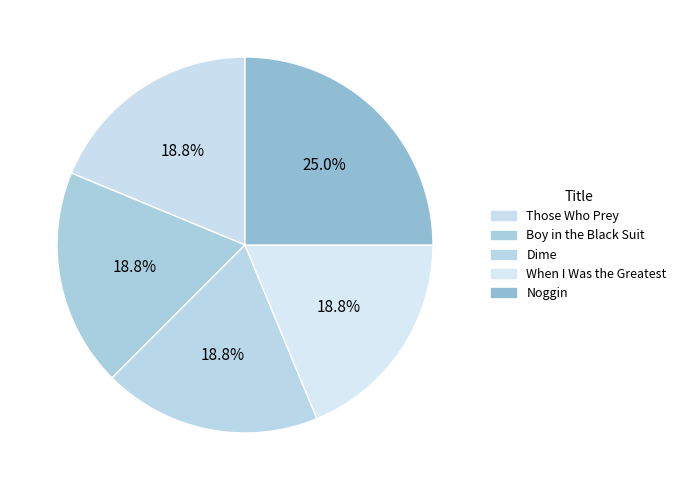

The When I Was the Greatest slice represents 19% of the pie. True or false?

True